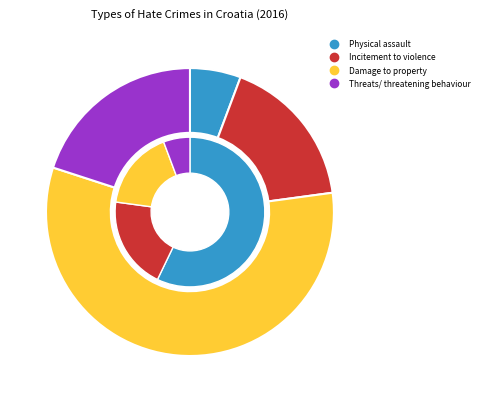

True or false: Threats/ threatening behaviour accounts for 31% of the total.

False